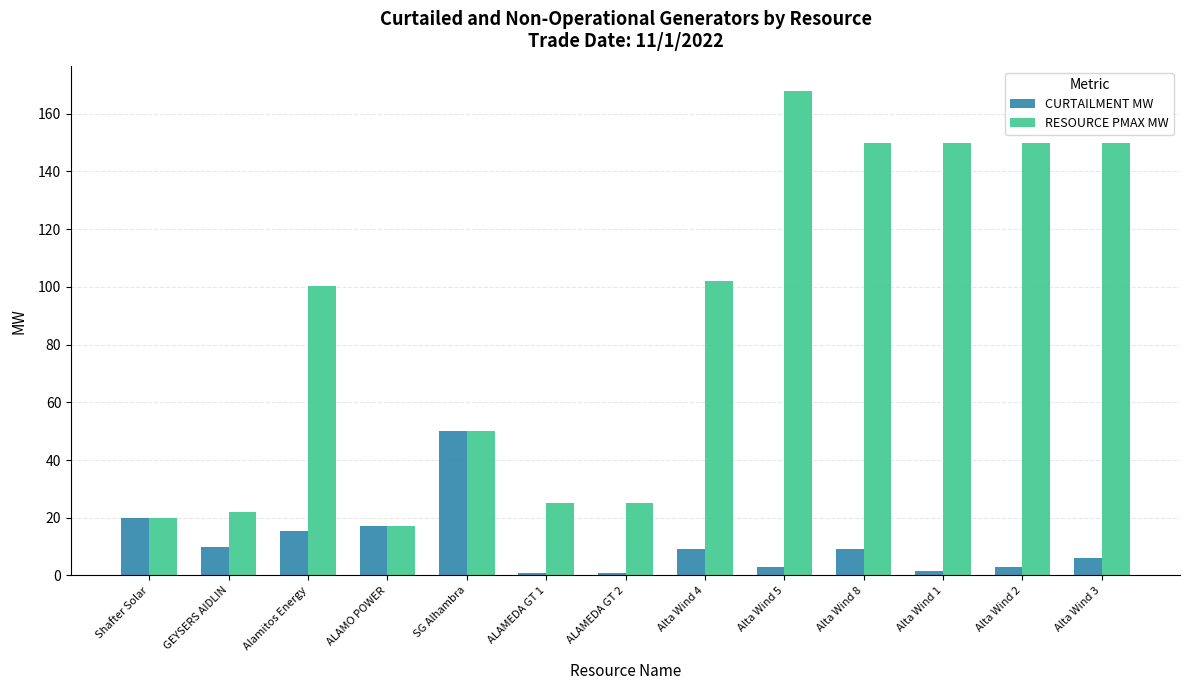

What is the maximum value shown in the chart?

168.0